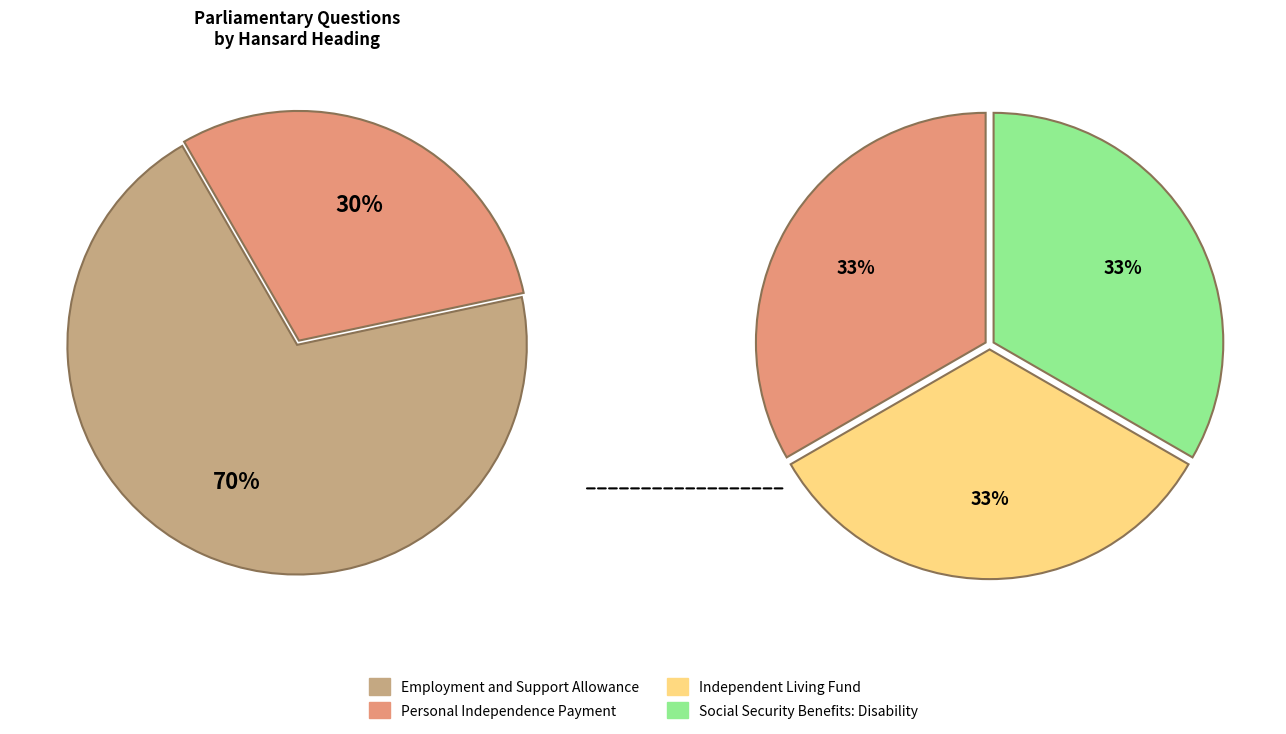

How many segments does this pie chart have?

4